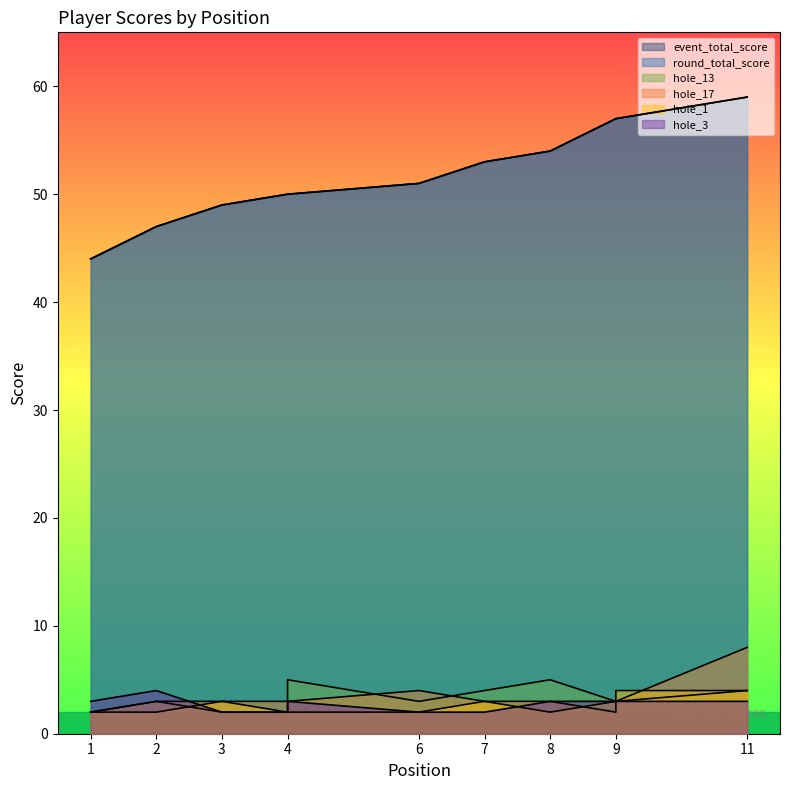

The hole_1 series shows 3 at 7. True or false?

True